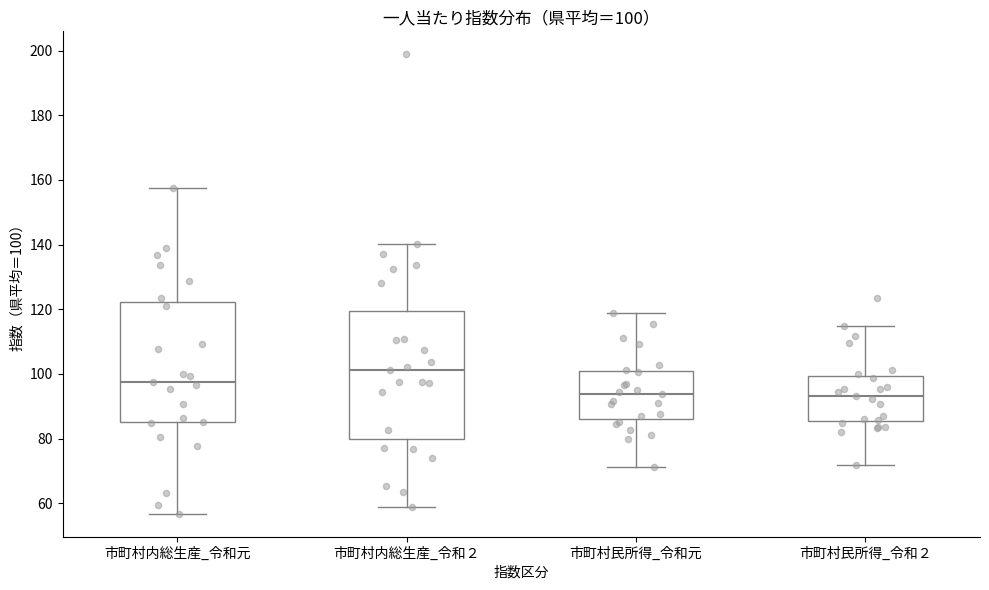

Which box's median line is the highest?

市町村内総生産_令和２